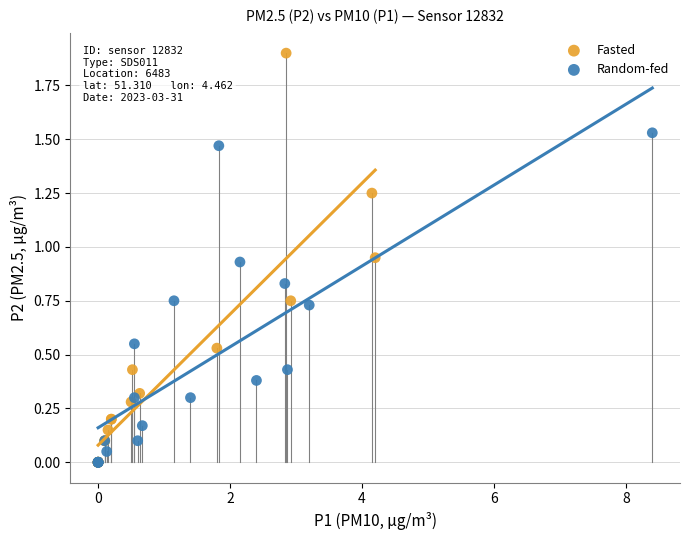

Which series has the largest Y range (max minus min)?

Fasted